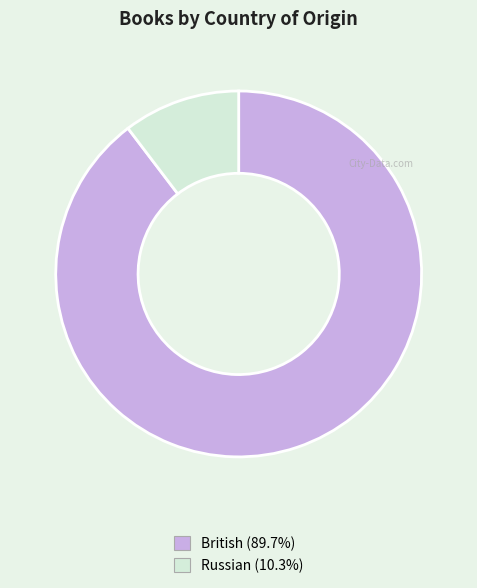

Between British and Russian, which is larger?

British